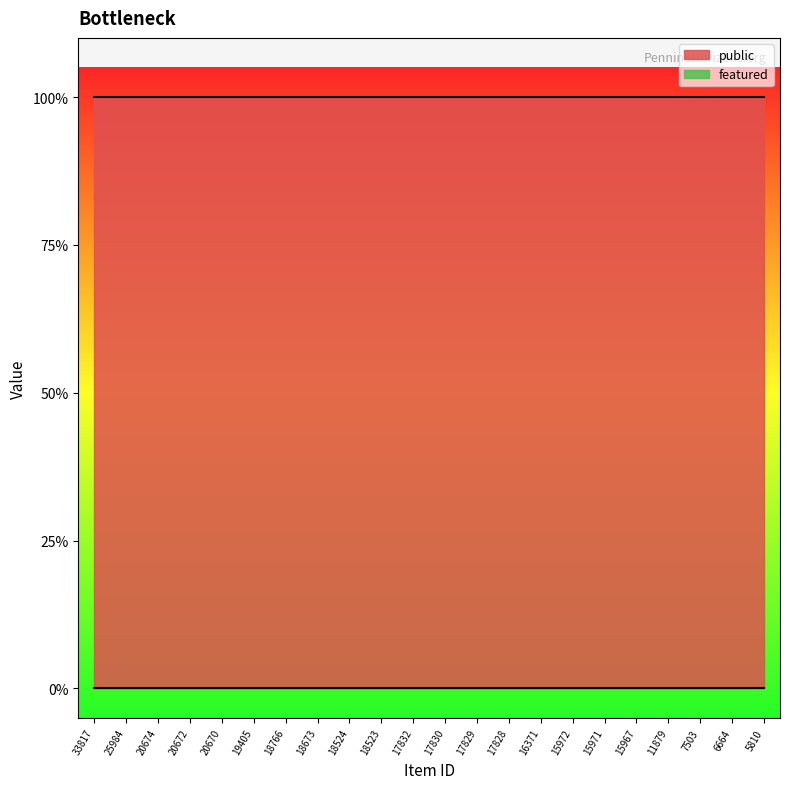

True or false: featured and public intersect in this chart.

False